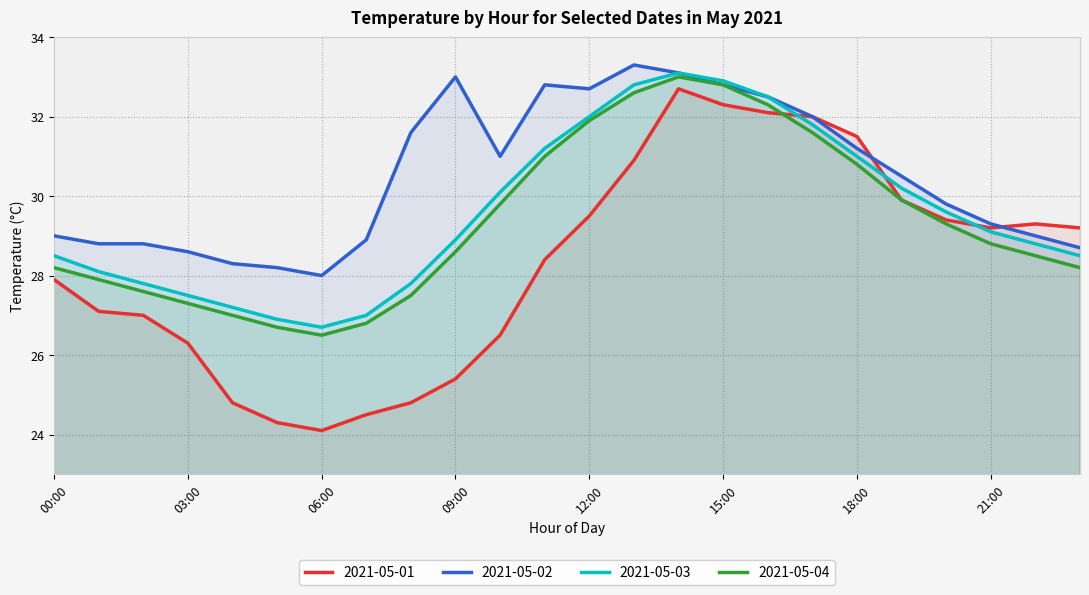

Read the 2021-05-04 value at 13:00.

32.6